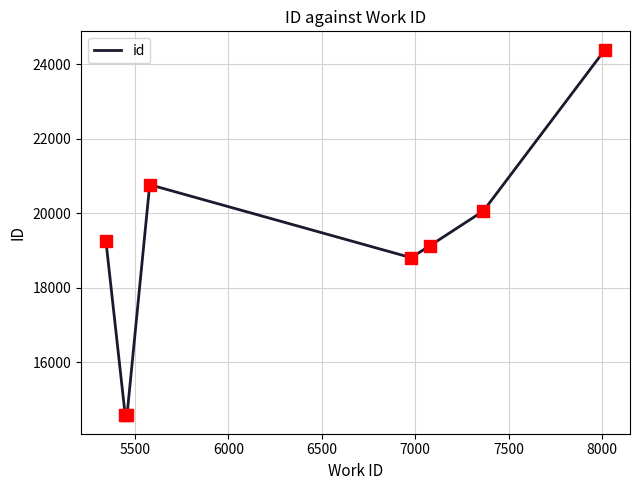

What is the difference between the maximum and minimum values?

9832